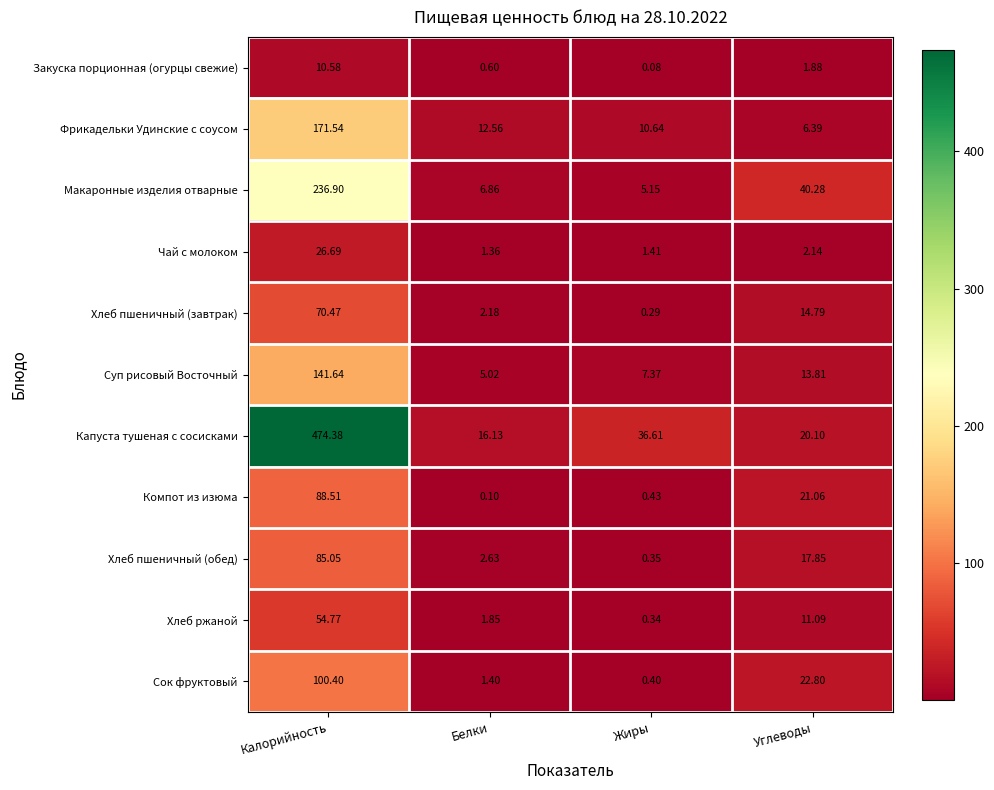

Which series has the widest spread of values?

Капуста тушеная с сосисками